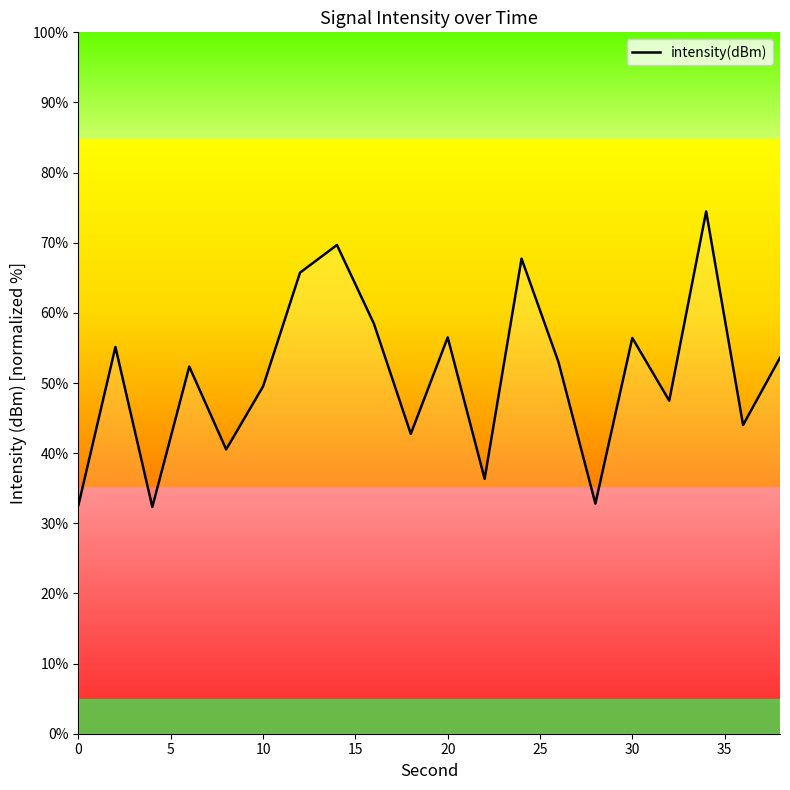

What is the difference between the maximum and minimum values?

42.1